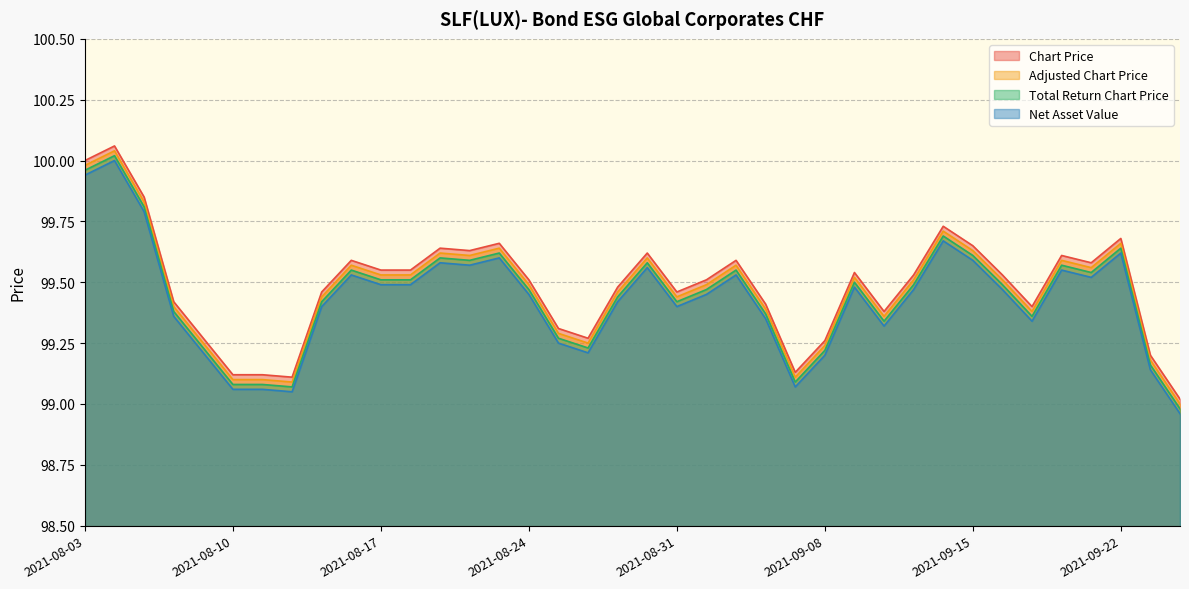

How many values in the Total Return Chart Price series are below 99?

1